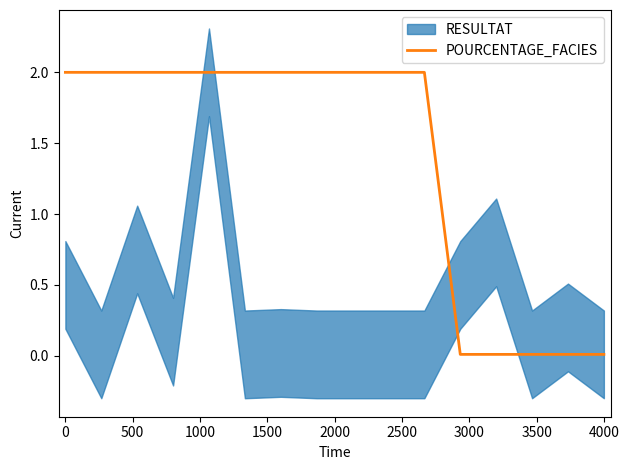

How many lines are shown in the chart?

1